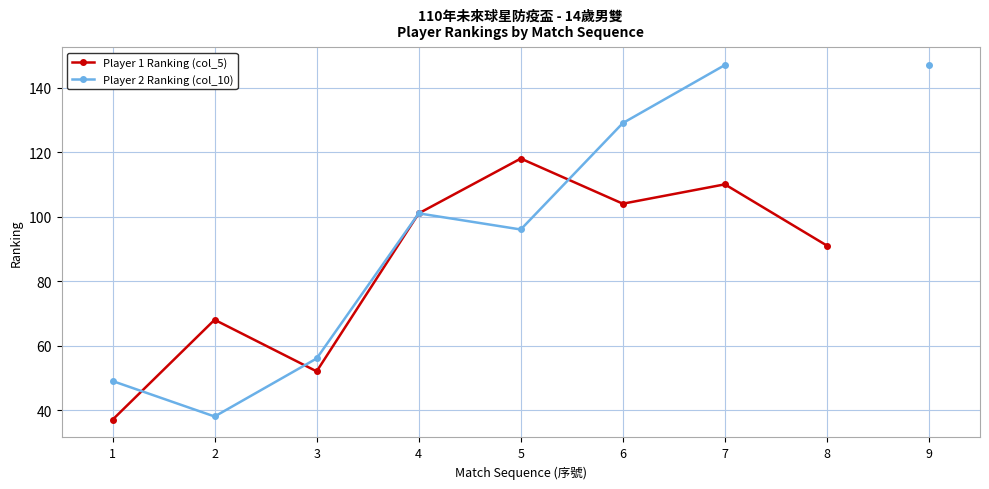

At how many categories does at least one series exceed 138?

2